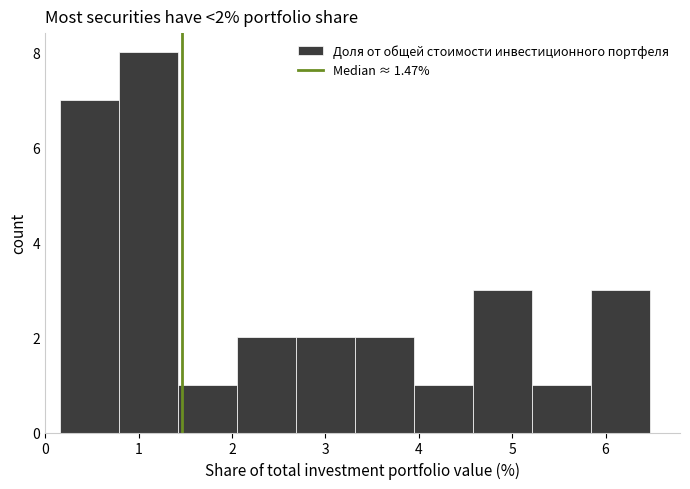

Over which range of the x-axis is the bar tallest?

0.8 to 1.4